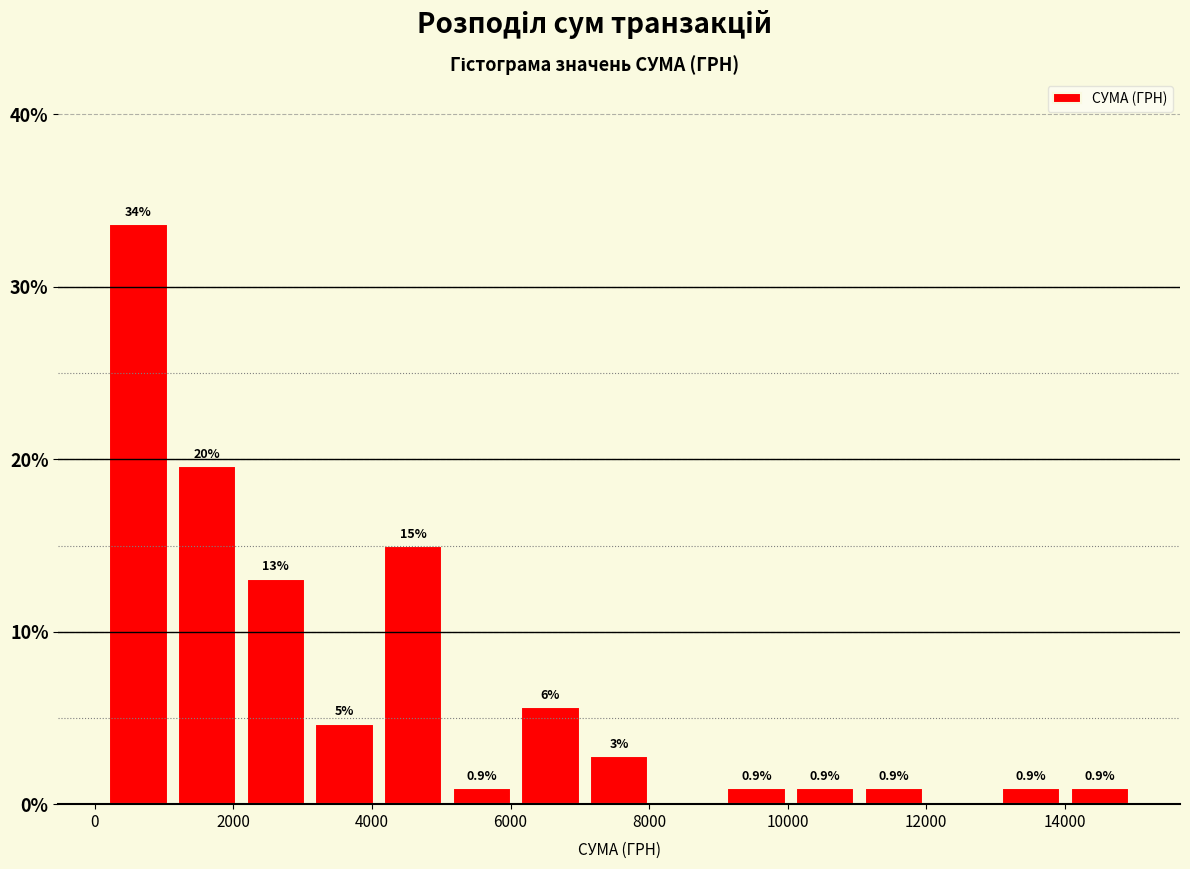

Which range on the x-axis has the tallest bar?

200 to 1200